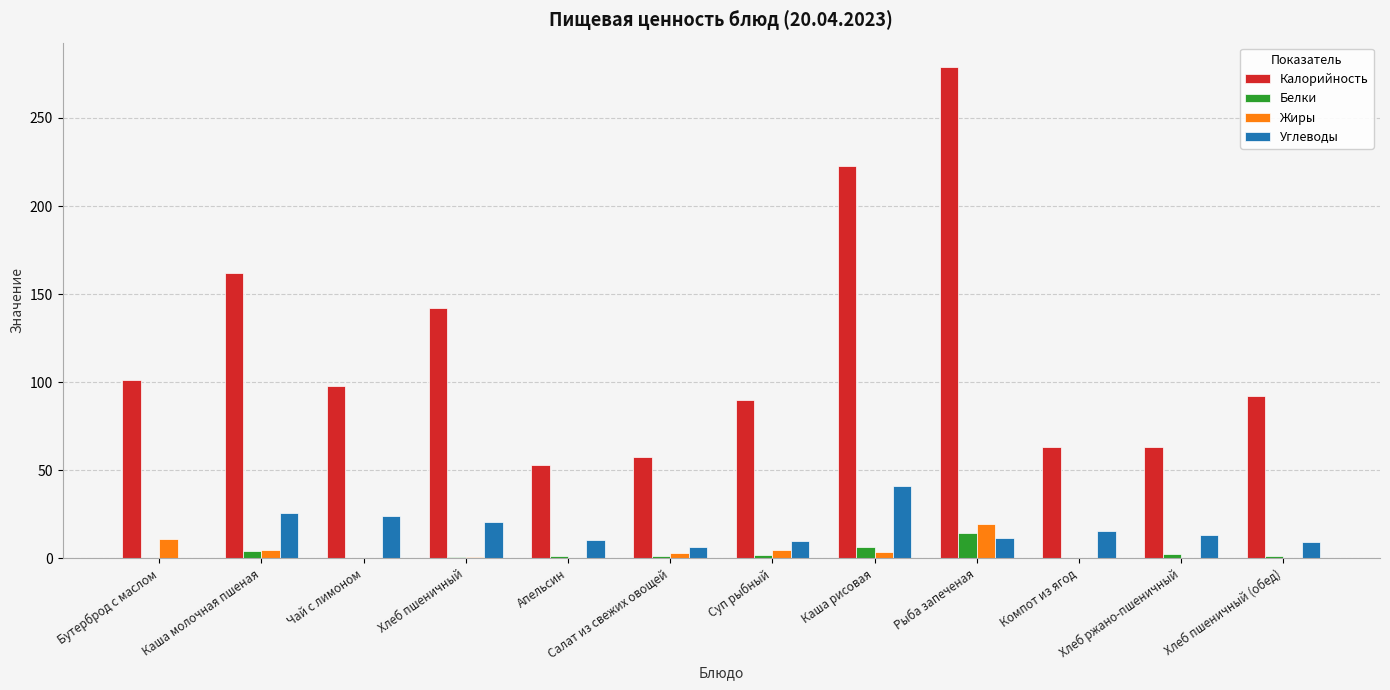

At which category is the sum across all series the highest?

Рыба запеченая